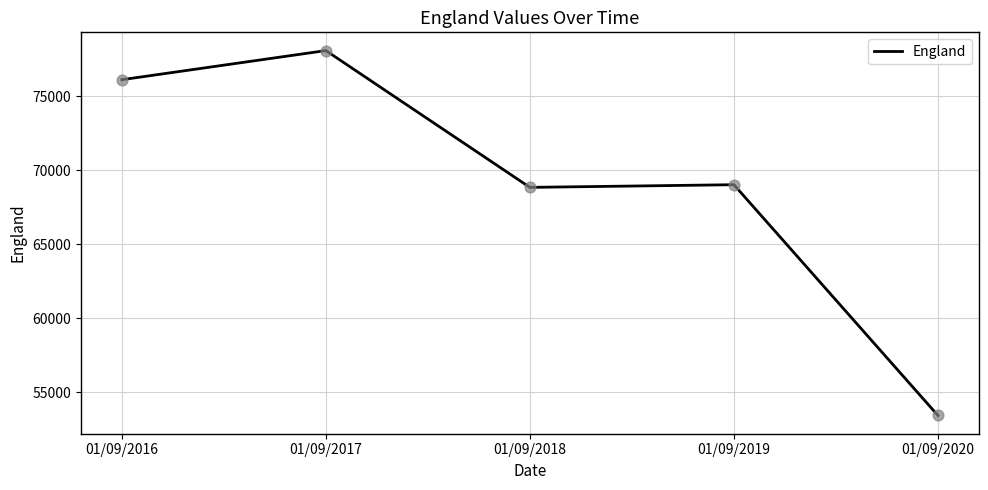

What is the change in value from 01/09/2019 to 01/09/2020?

-15592